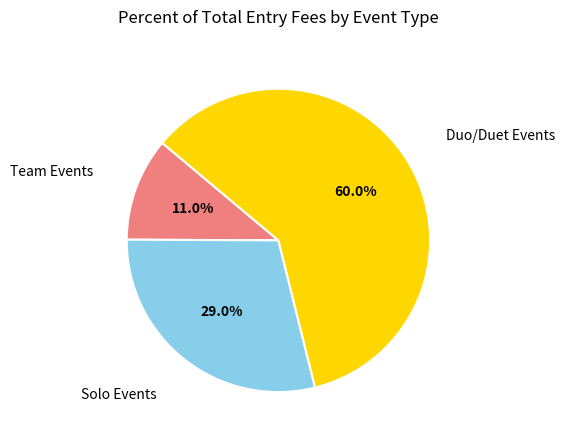

Does any single category account for the majority?

Yes